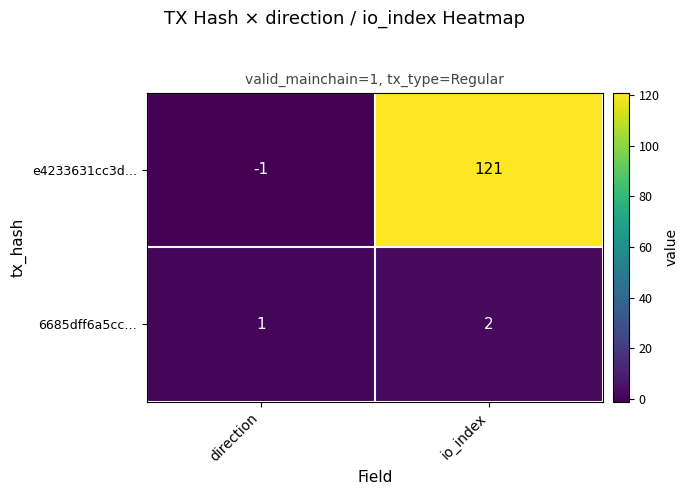

How many values in the e4233631cc3d… series are below 121?

1